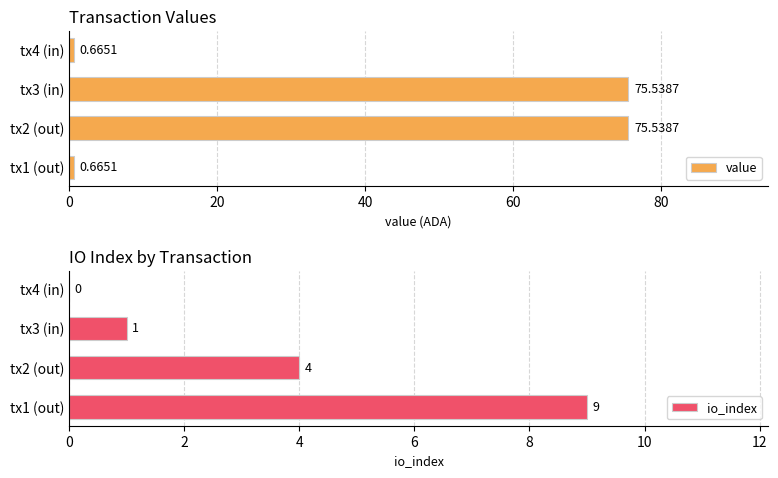

True or false: value has a value of 75.5 at tx3 (in).

True